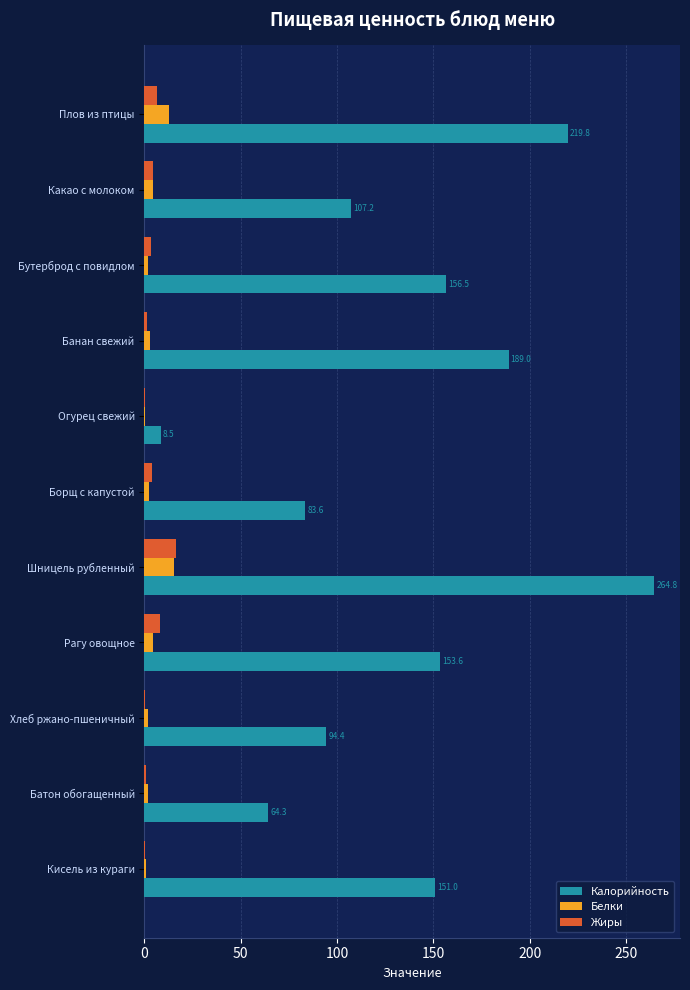

What is the sum of all Жиры values?

45.6